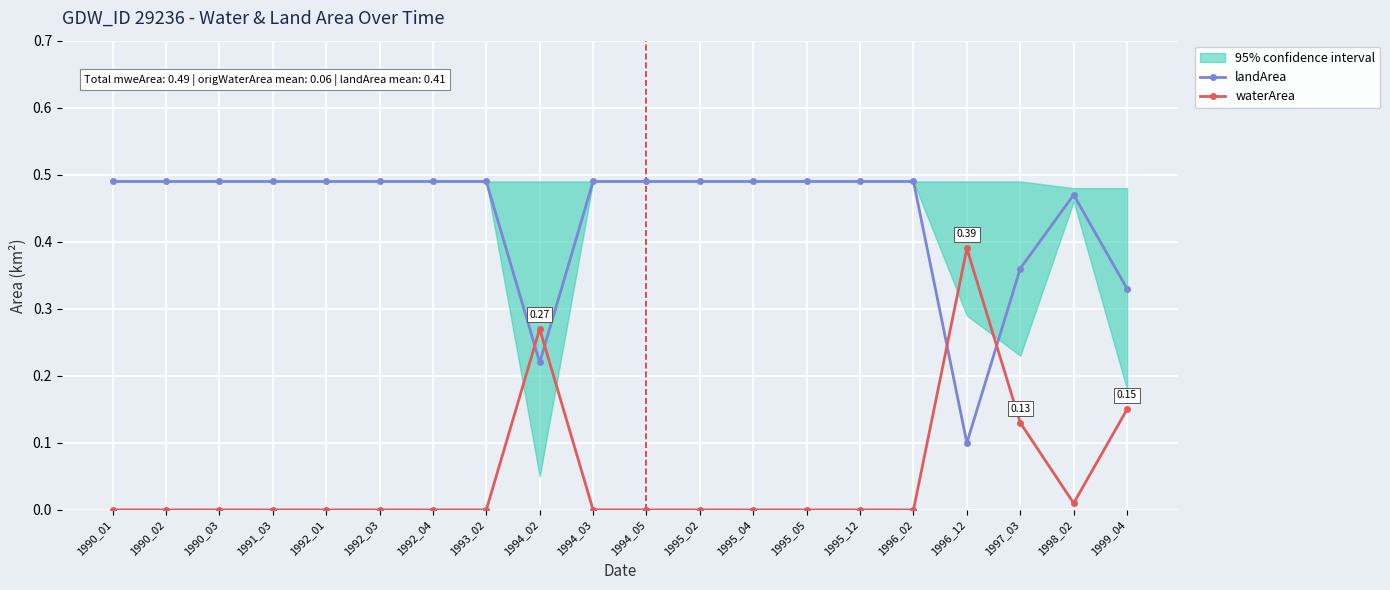

Which category has the highest value in the waterArea series?

1996_12